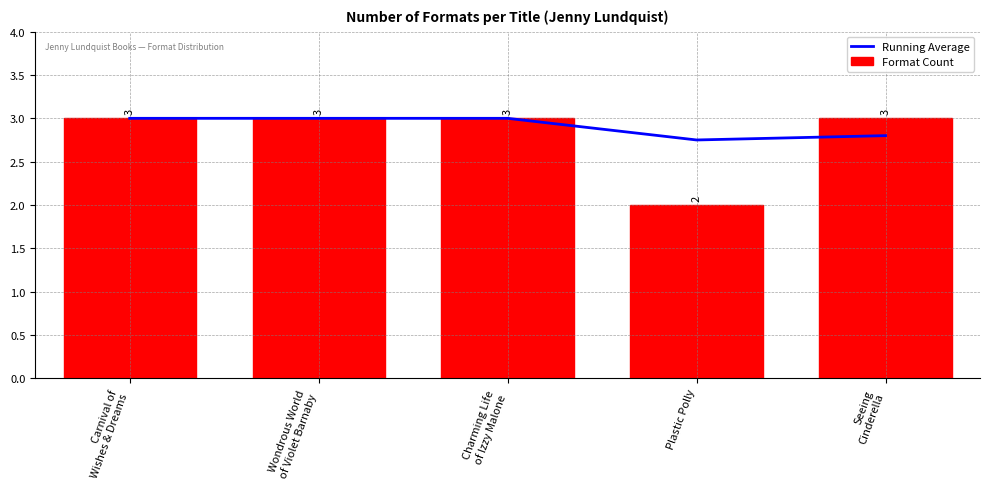

What is the difference between the Running Average values at Seeing
Cinderella and Wondrous World
of Violet Barnaby?

0.2